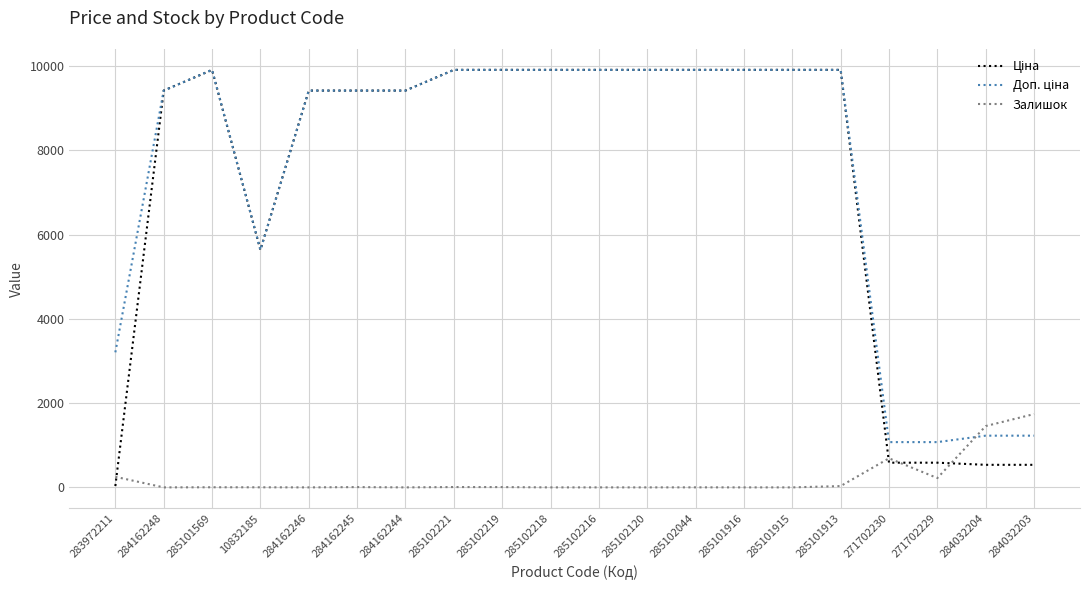

What is the difference between the highest and lowest values at 284162248?

9416.9